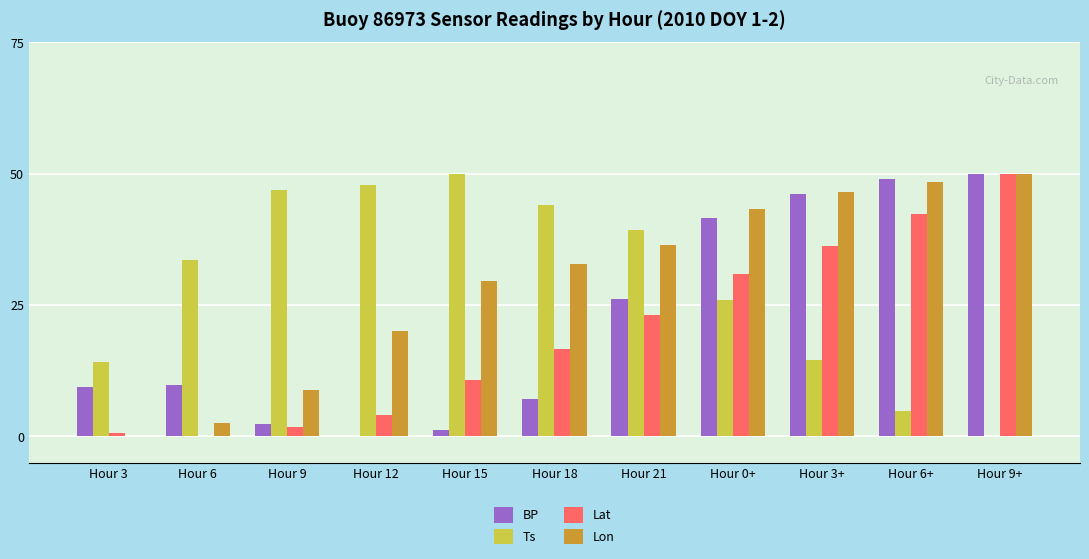

The value of Lat at Hour 15 is 10.7. True or false?

True